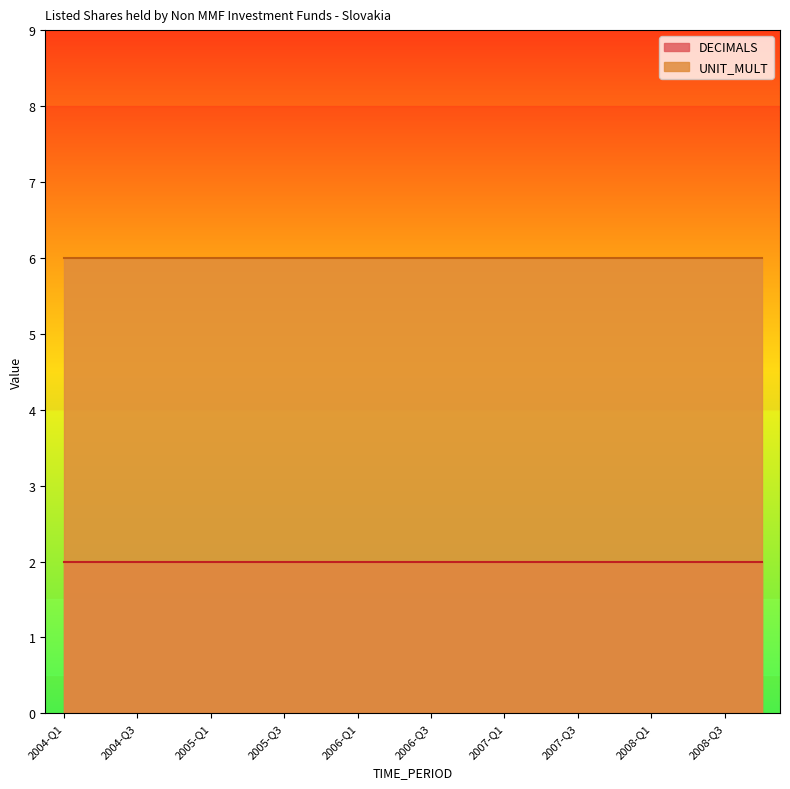

Does the chart have visible grid lines?

No